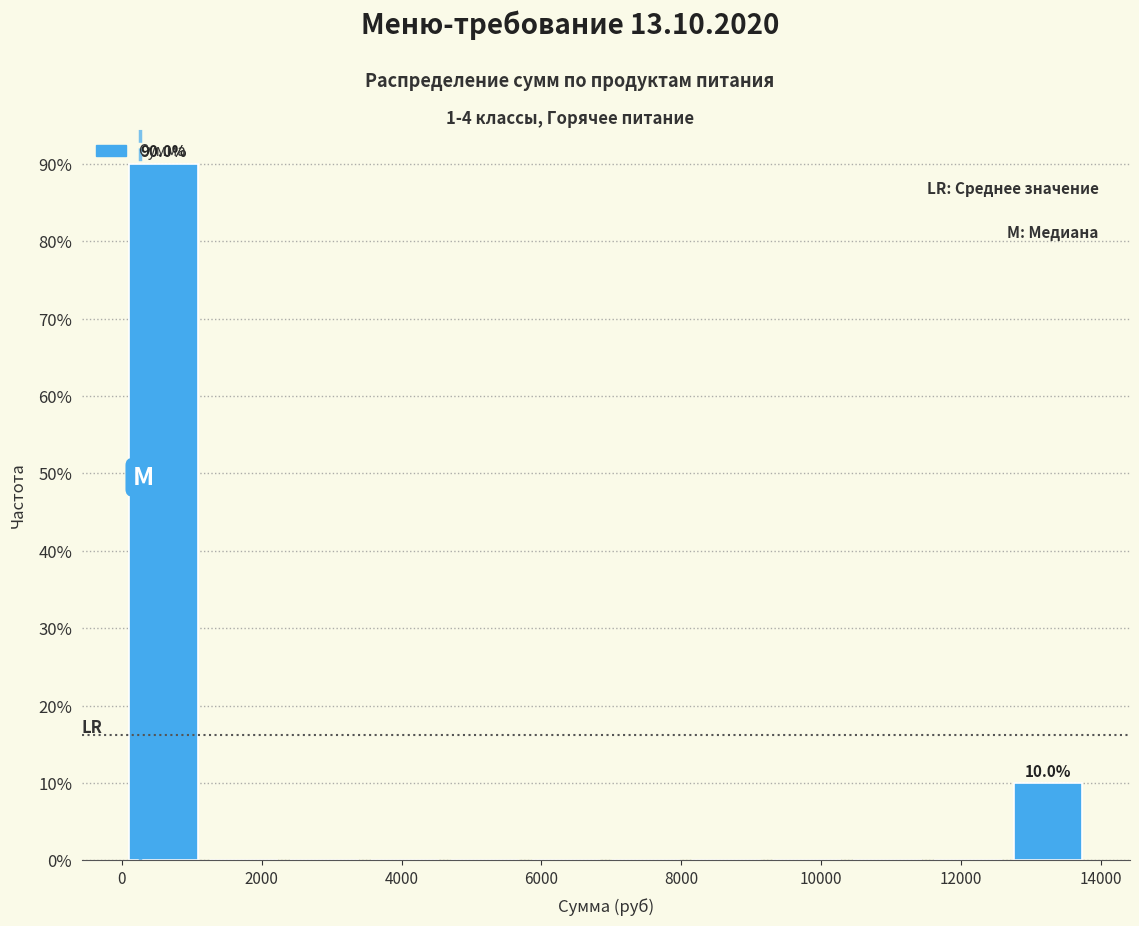

Which range on the x-axis has the tallest bar?

0 to 1200